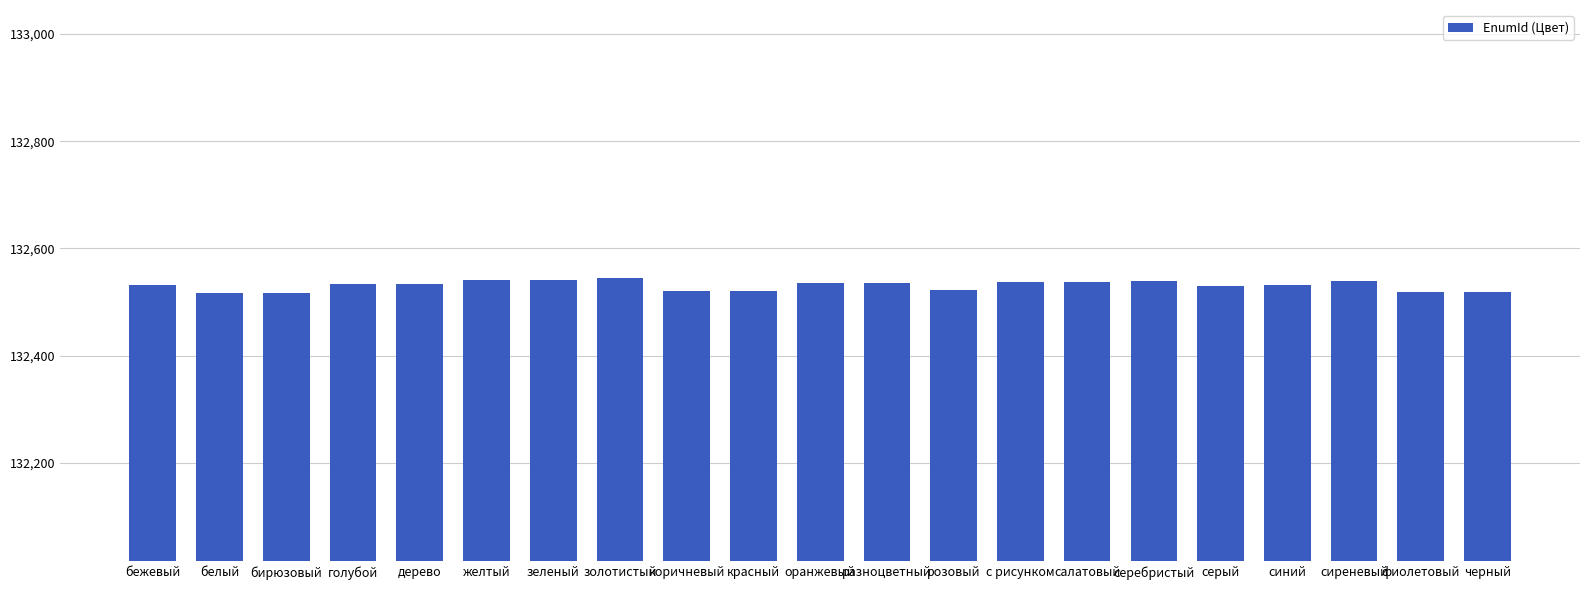

The chart shows a value of 186639 at фиолетовый. True or false?

False